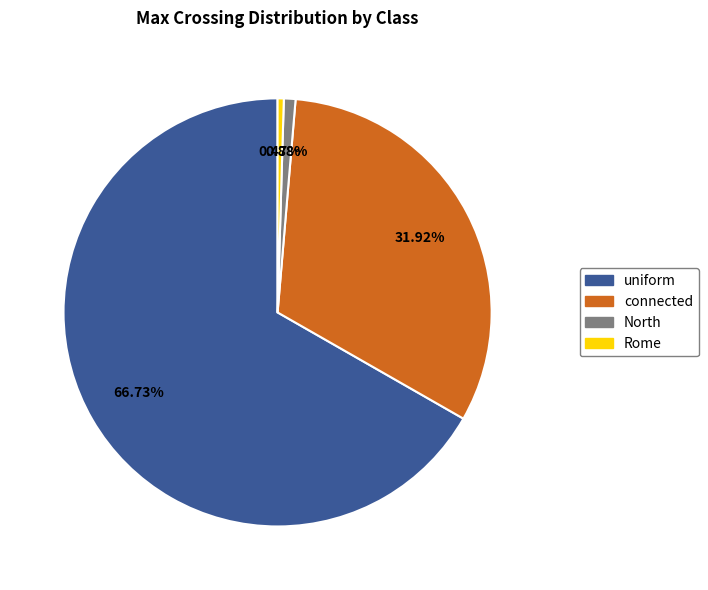

What percentage do Rome and uniform together represent?

67.2%